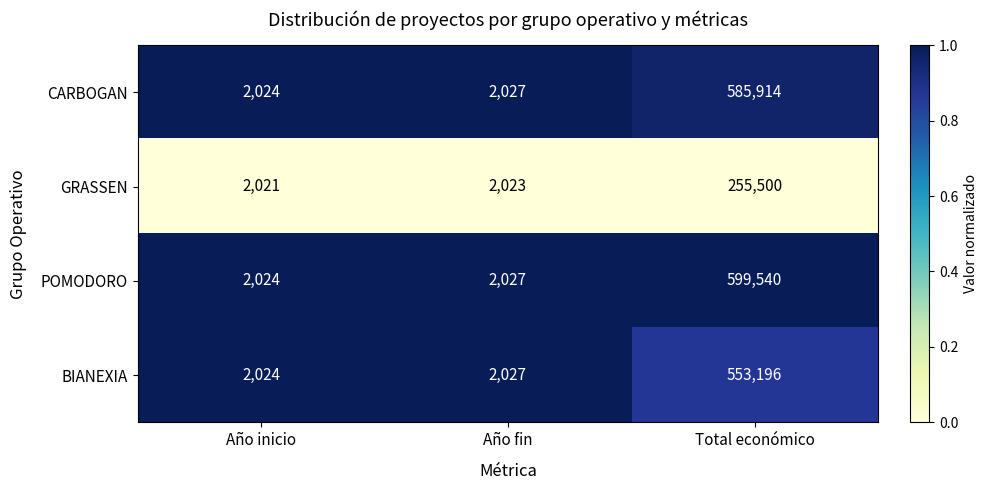

What is the difference between the highest and lowest values at Año fin?

4